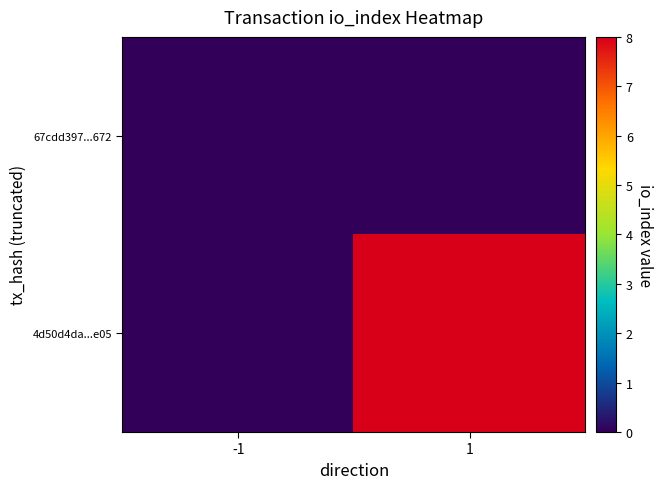

How many series are shown in this chart?

2